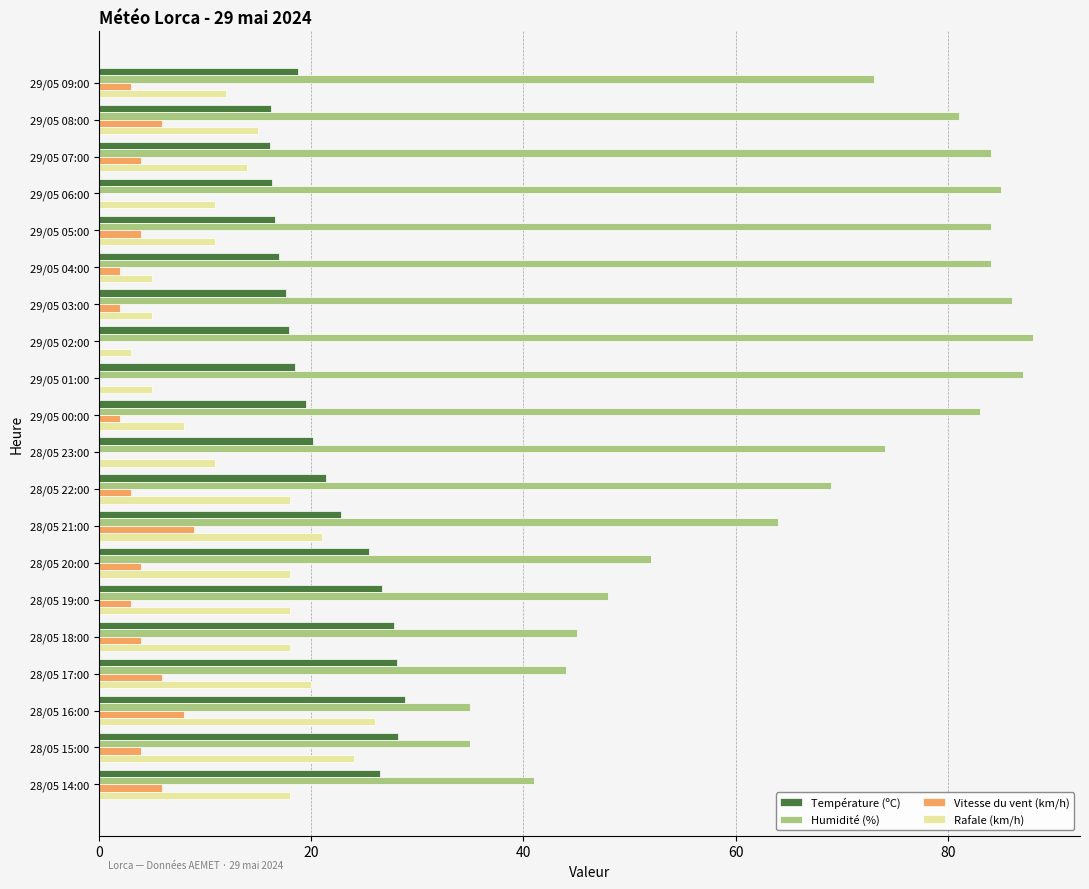

What is the sum of all Température (ºC) values?

430.5